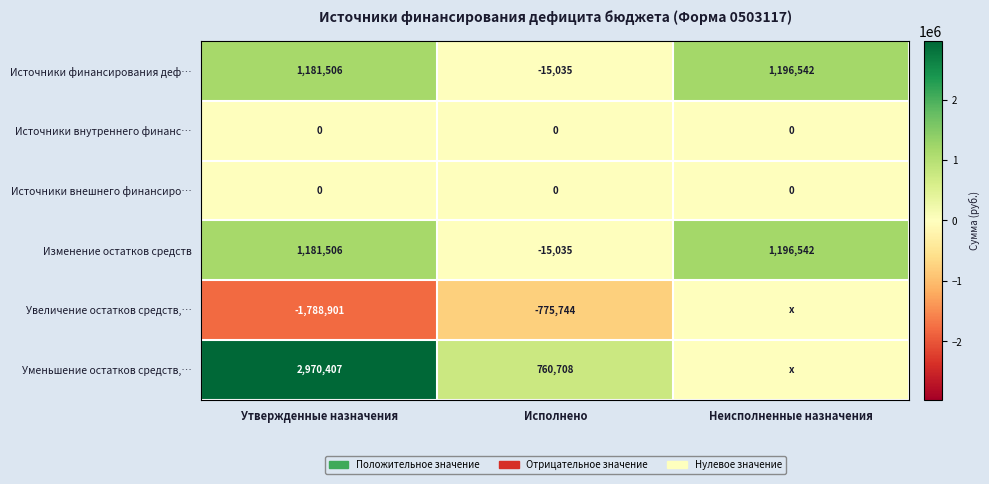

What is the spread (max minus min) of values at Исполнено?

1536452